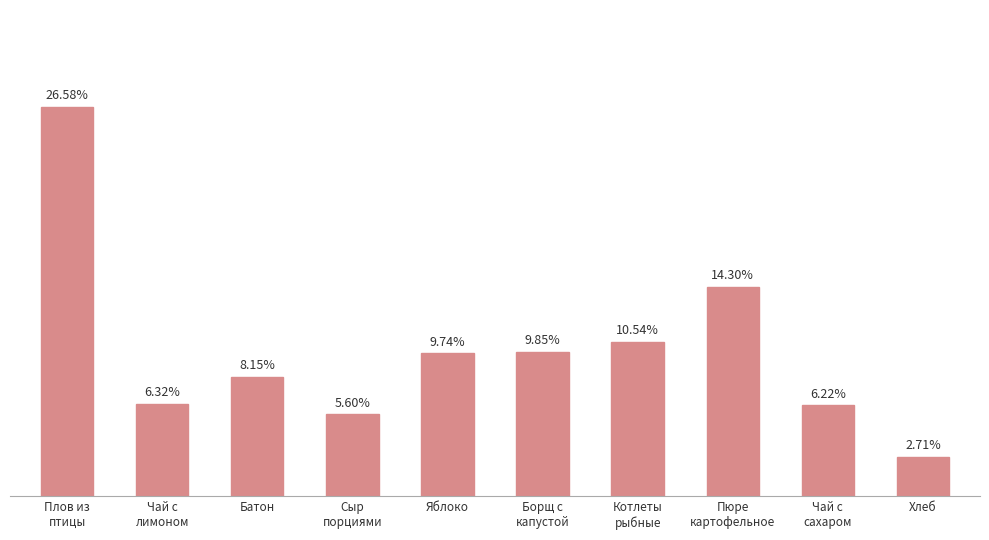

Between Борщ с
капустой and Чай с
лимоном, which is larger?

Борщ с
капустой